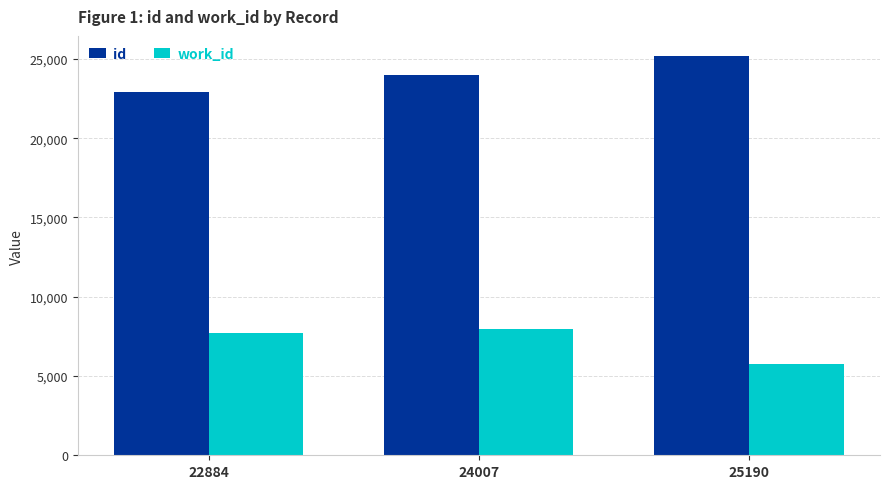

The id series shows 35365 at 24007. True or false?

False